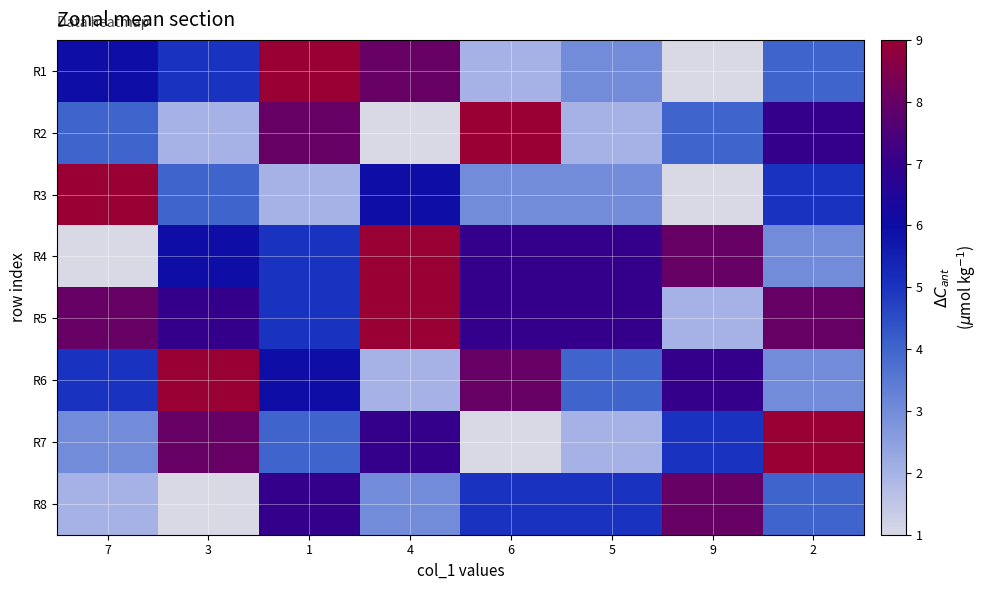

Between 5 and 2, which is larger?

2